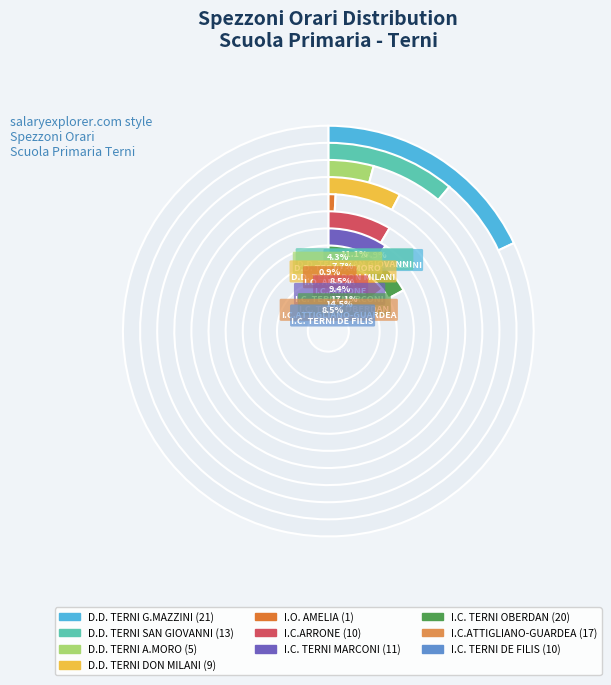

Count the number of slices in the pie.

10